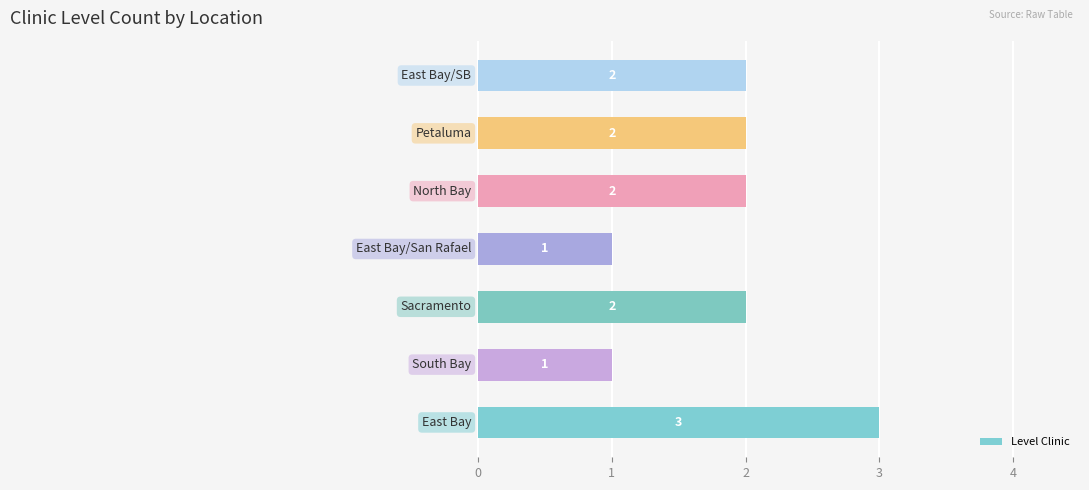

What is the maximum value shown in the chart?

3